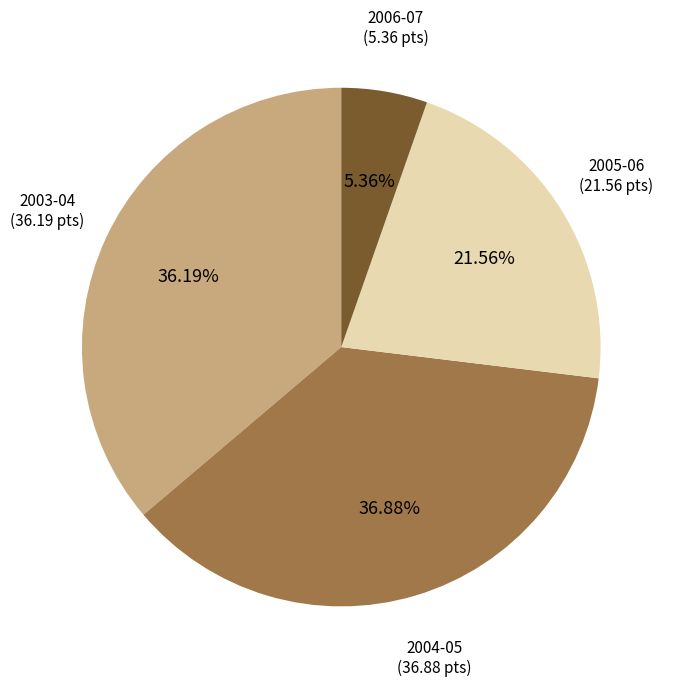

Is there any slice that represents more than half of the pie?

No